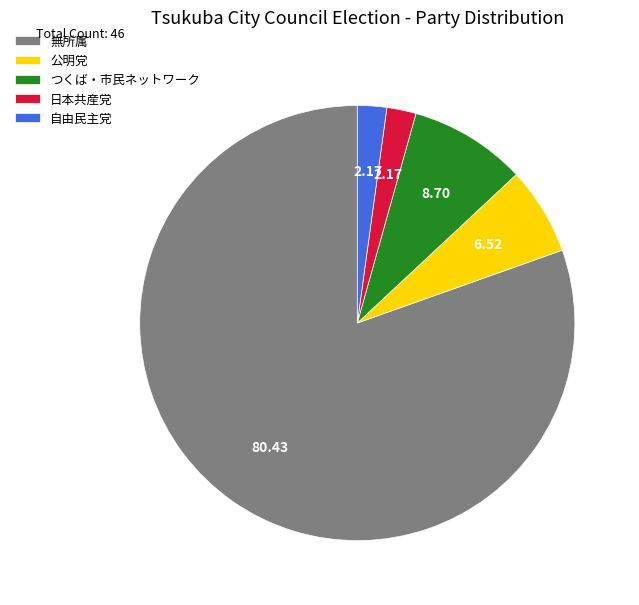

How many slices are in this pie chart?

5